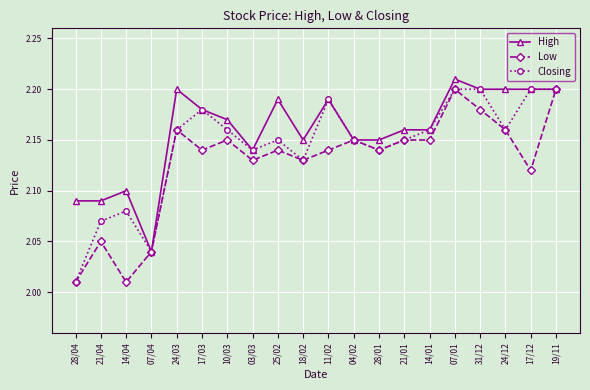

List the series in order of their overall mean, highest first.

High, Closing, Low